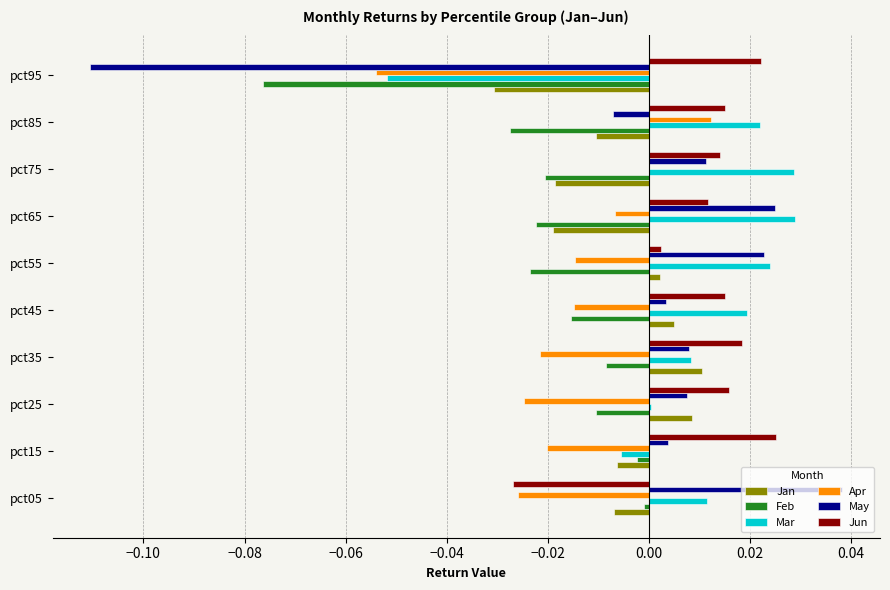

What are all the series names shown in the legend?

Jan, Feb, Mar, Apr, May, Jun